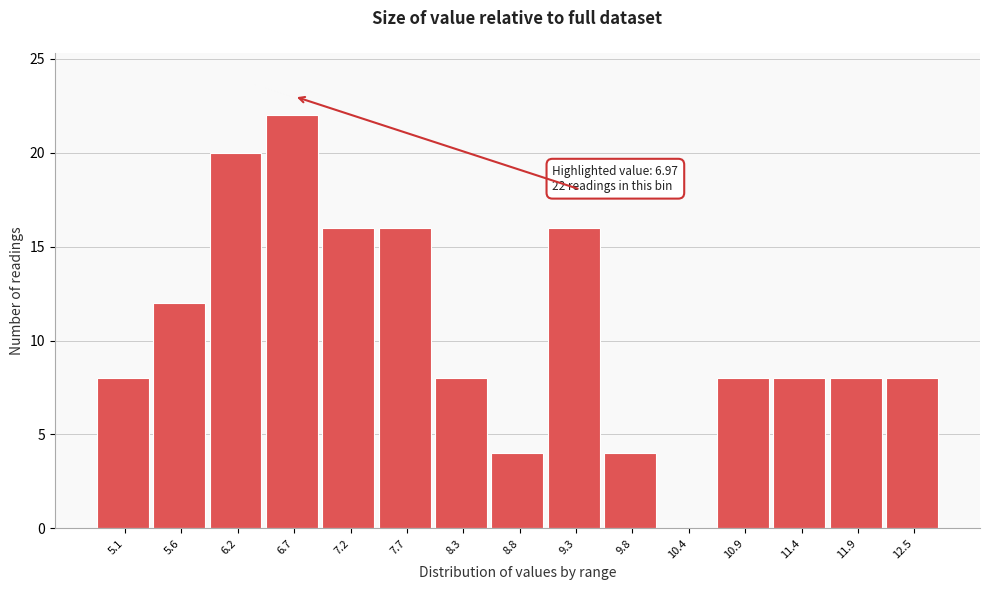

Reading right to left, extract all data points from this chart.

12.5=8	11.9=8	11.4=8	10.9=8	10.4=0	9.8=4	9.3=16	8.8=4	8.3=8	7.7=16	7.2=16	6.7=22	6.2=20	5.6=12	5.1=8